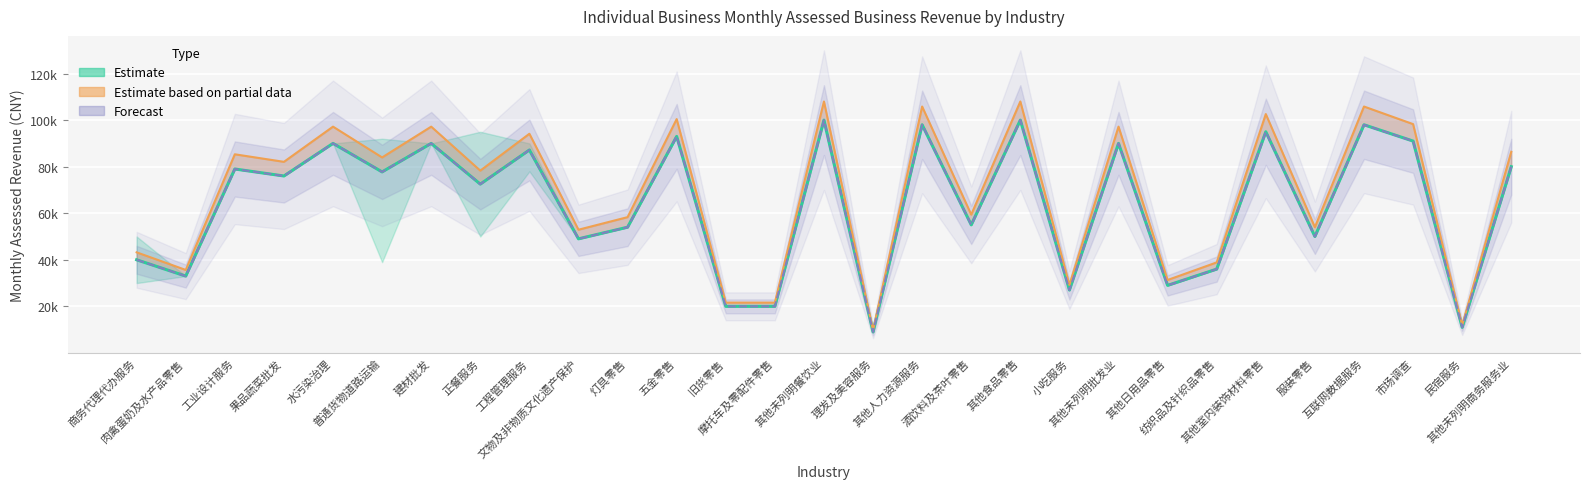

How many values in the Estimate based on partial data series exceed 82080?

14